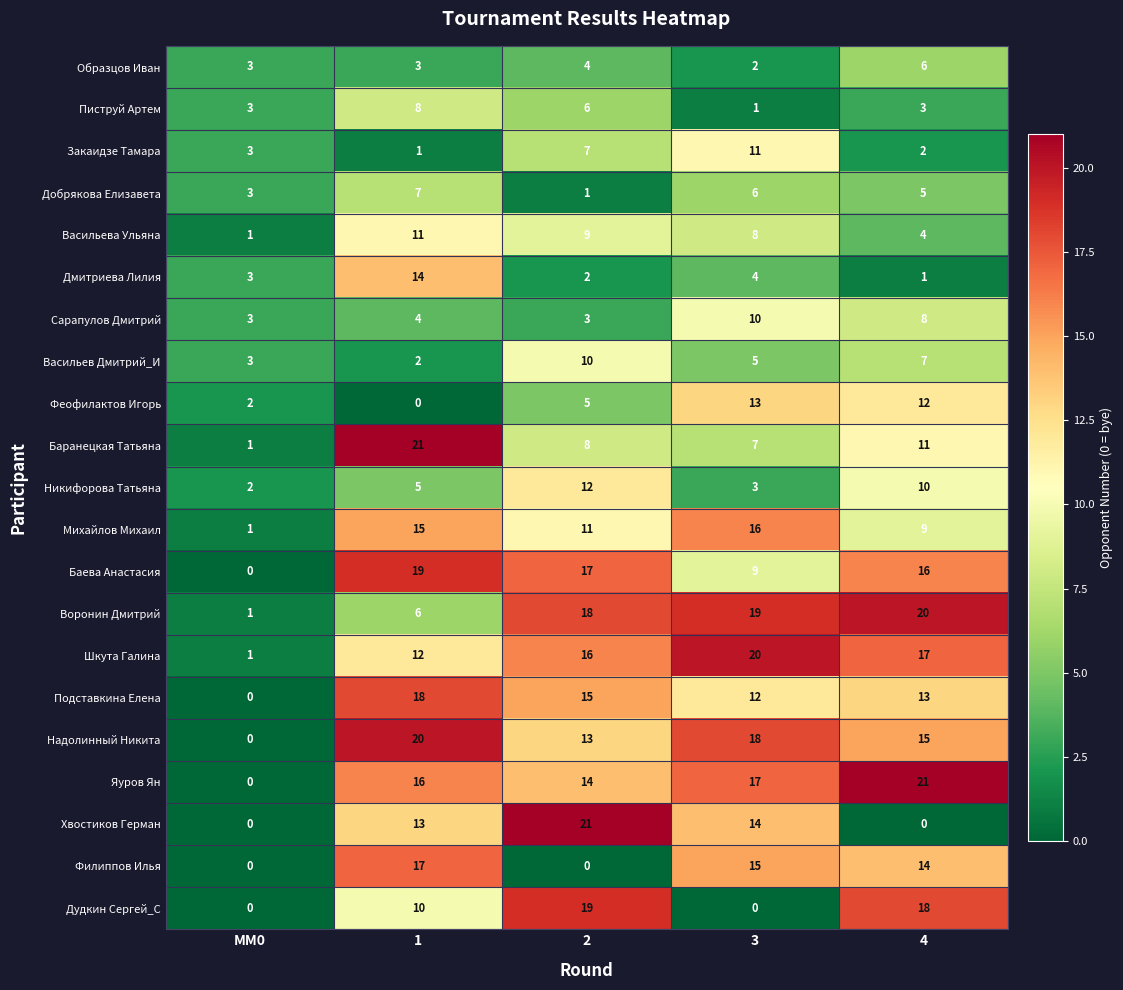

What is the sum of the Подставкина Елена values at 2 and 4?

28